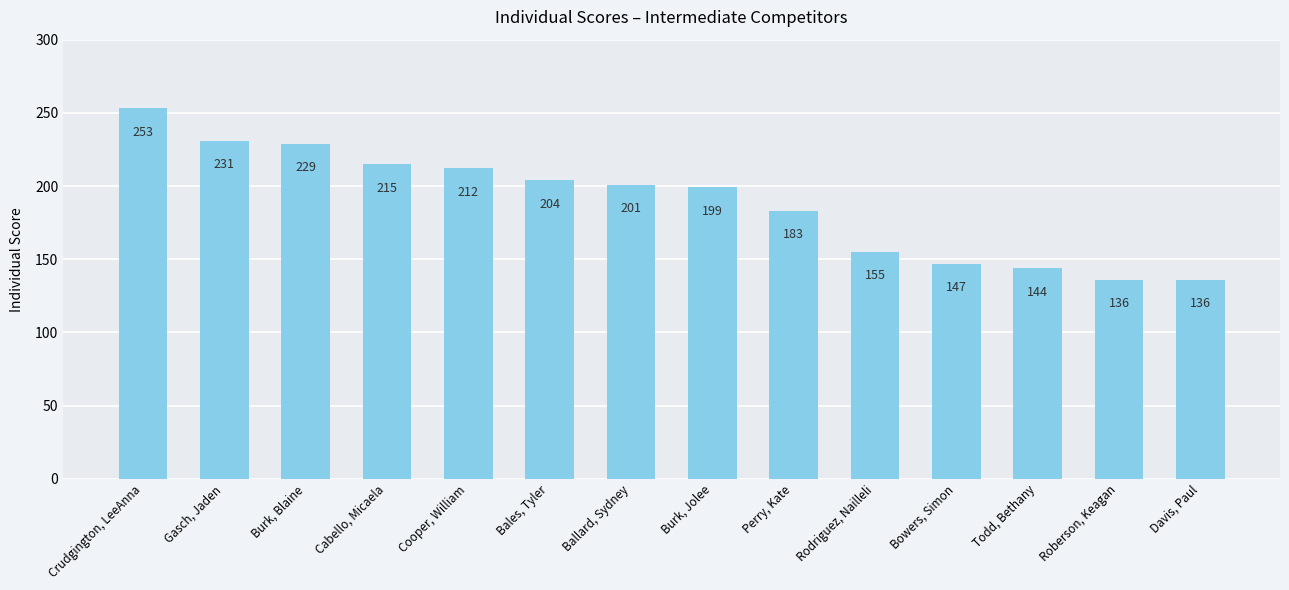

The value at Cooper, William is 69. True or false?

False